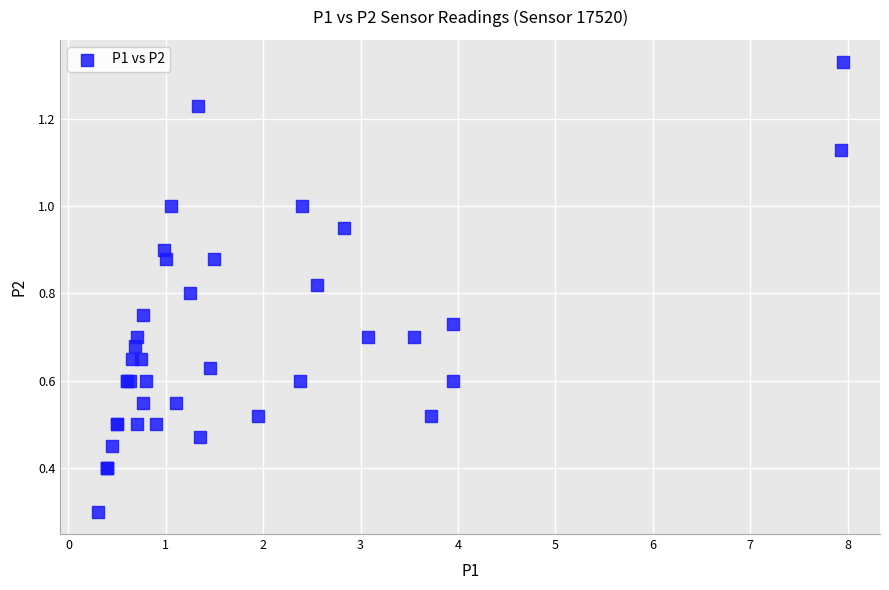

What Y value in the scatter plot is closest to 0?

0.3